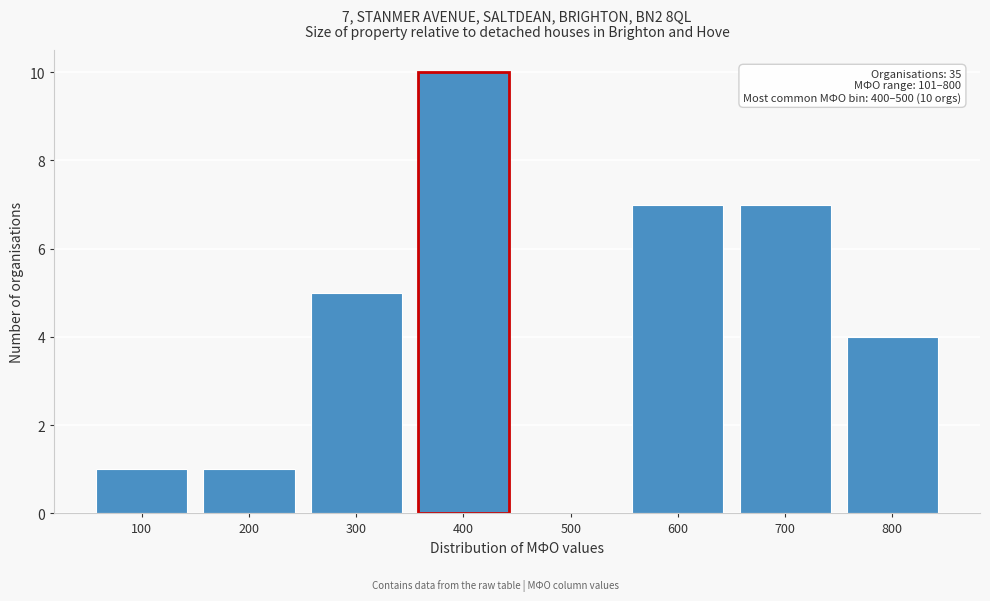

Reading left to right, extract all data points from this chart.

100=1	200=1	300=5	400=10	500=0	600=7	700=7	800=4